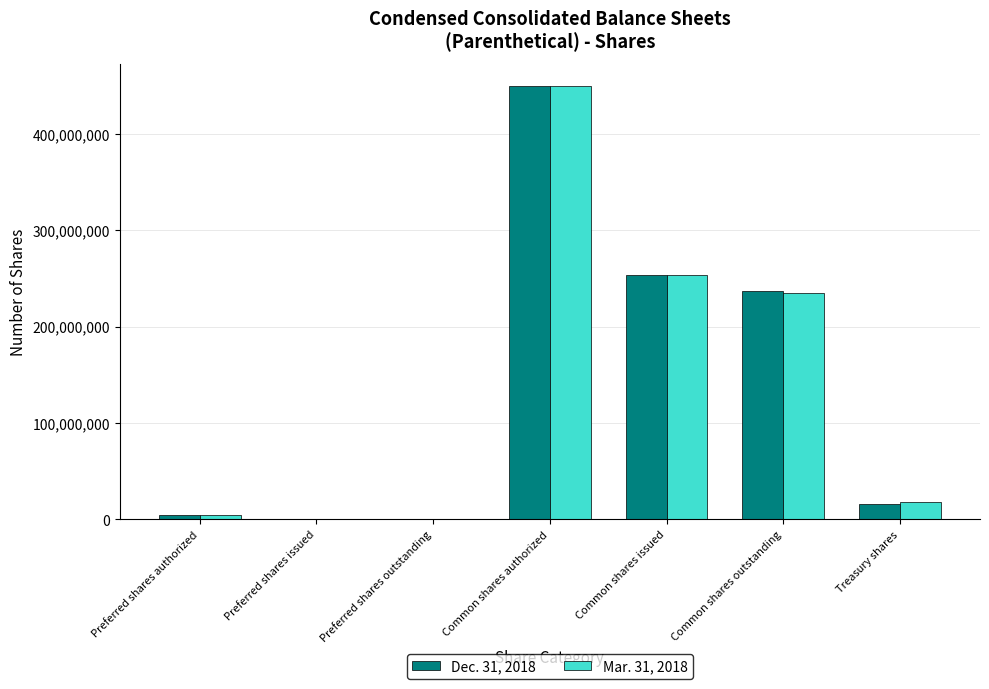

Count the number of data series in this chart.

2